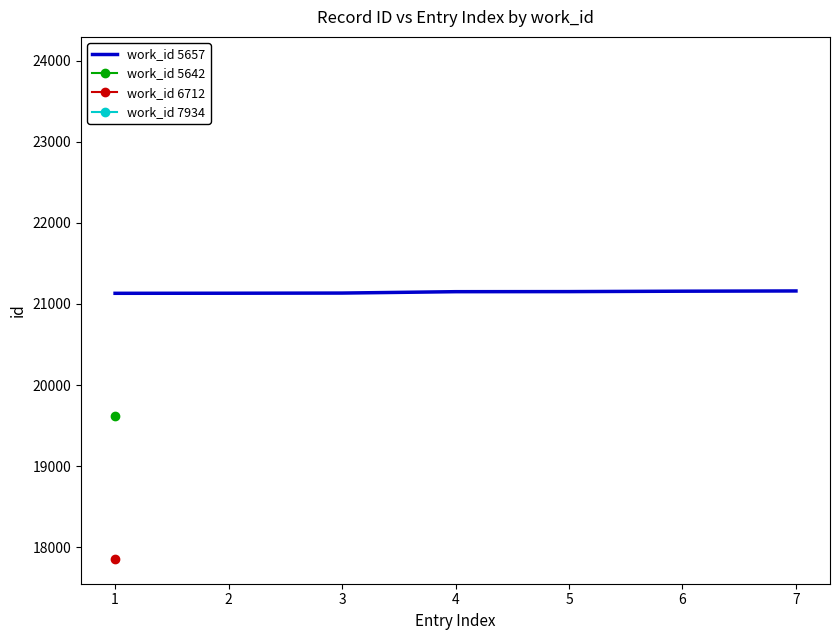

What is the minimum value shown in the chart?

21131